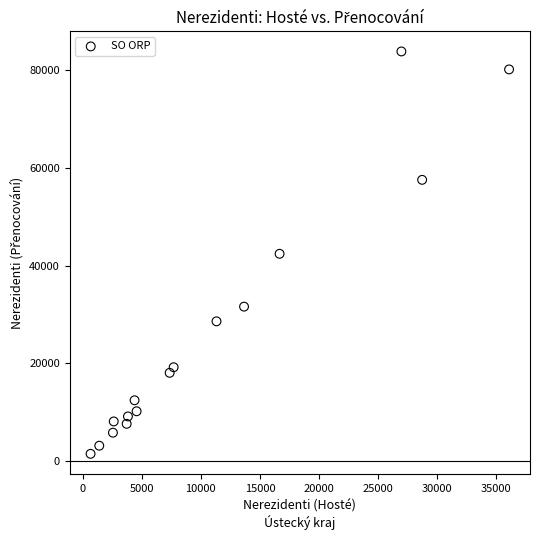

What is the range of Y values (max minus min)?

82360